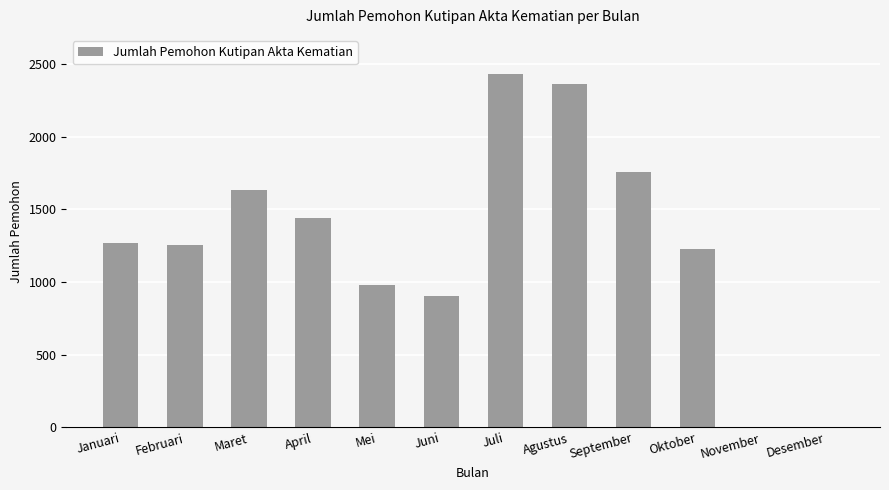

What is the difference between the values at November and September?

1760